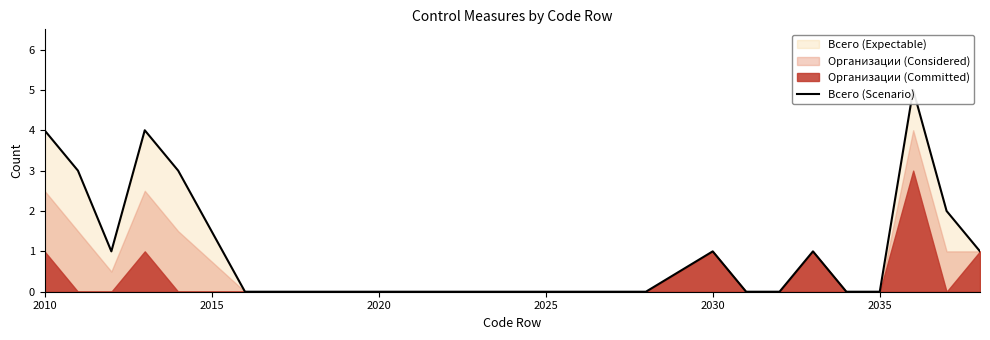

Count the number of categories in the chart.

27